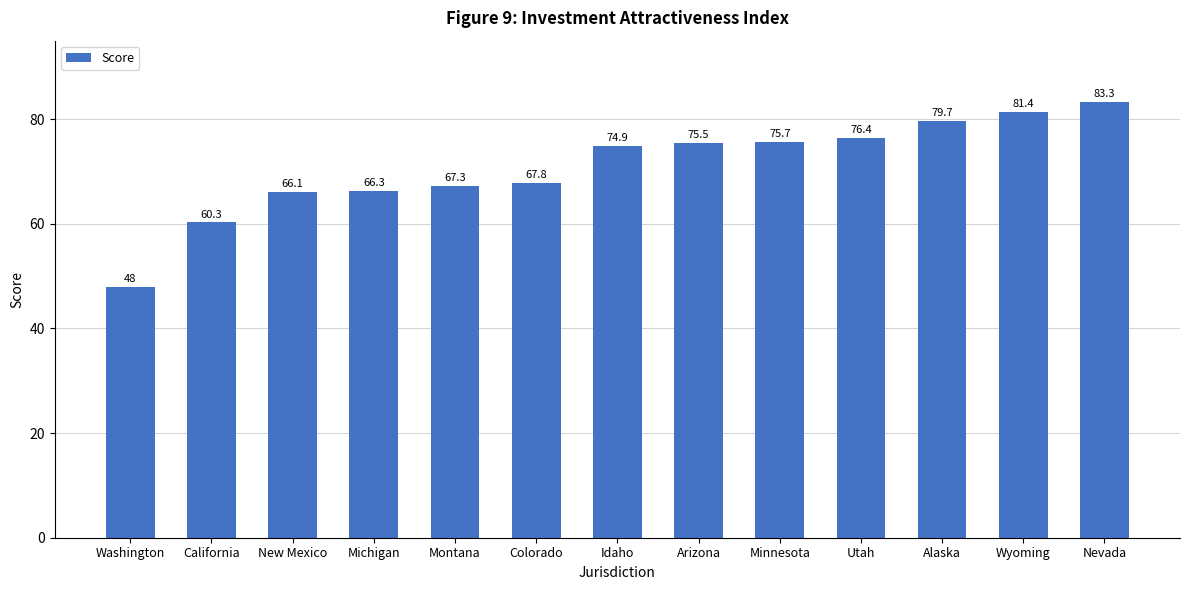

True or false: the data shows 35.7 at Arizona.

False